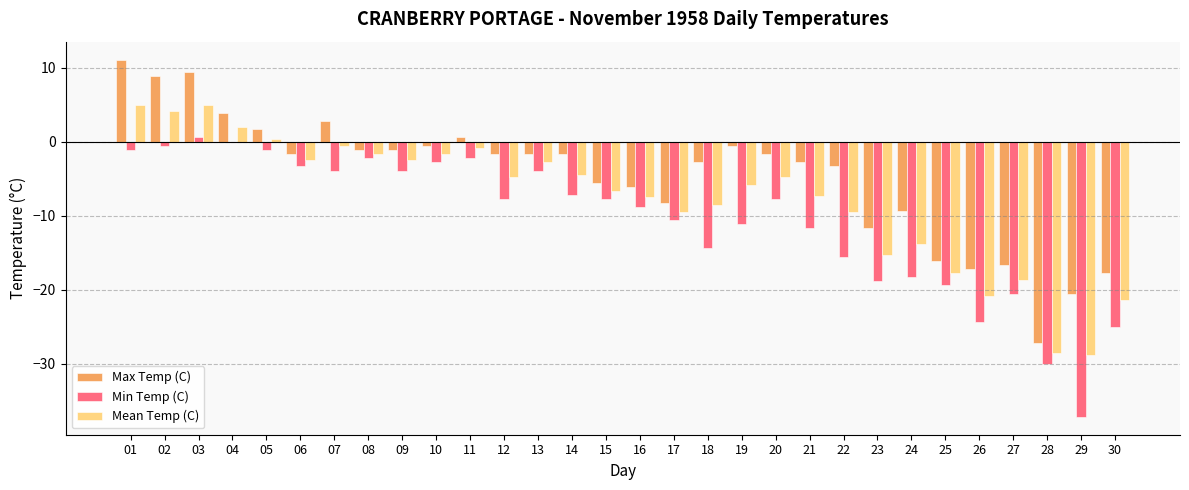

Count the number of data series in this chart.

3